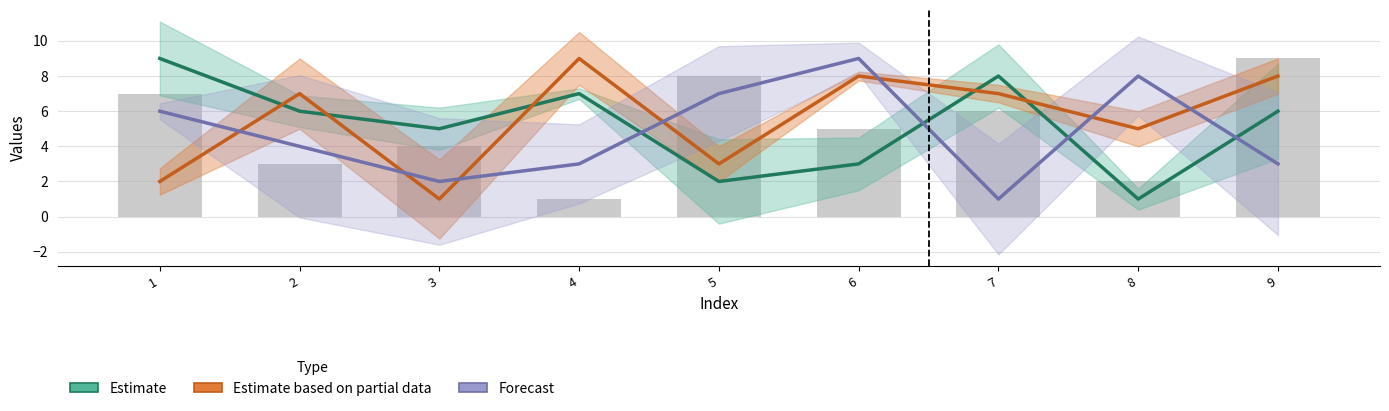

Rank the series at 6 from lowest to highest value.

Estimate, Observed, Estimate based on partial data, Forecast